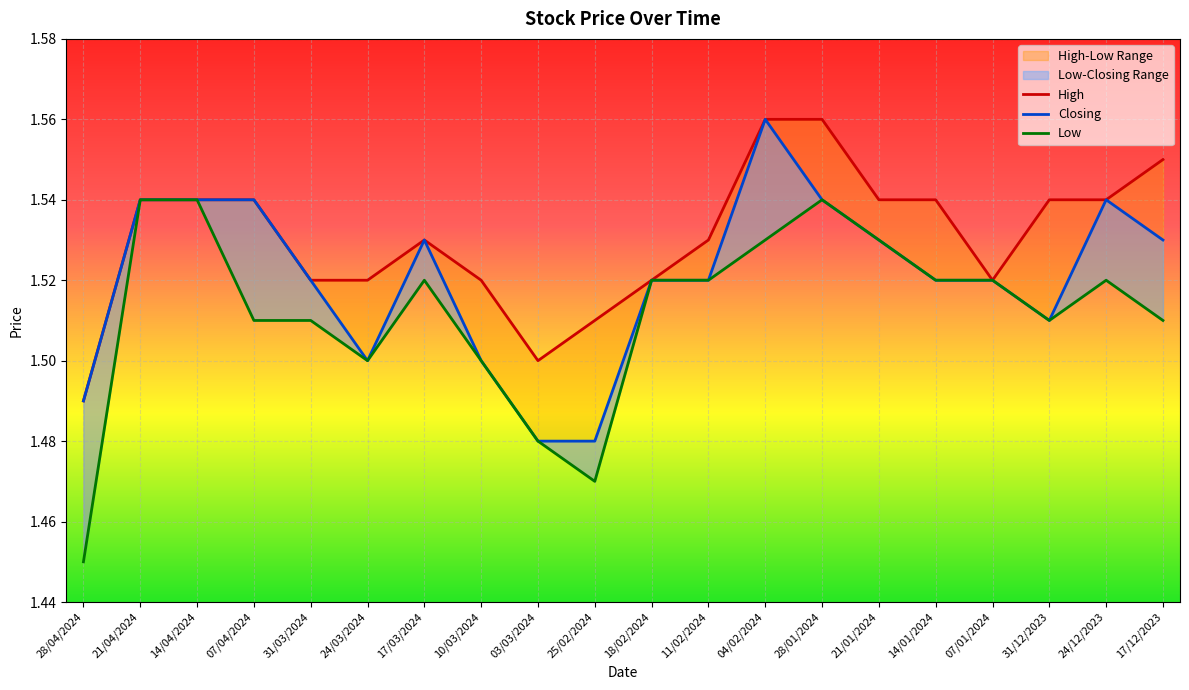

At which category does Closing reach its first local valley?

24/03/2024